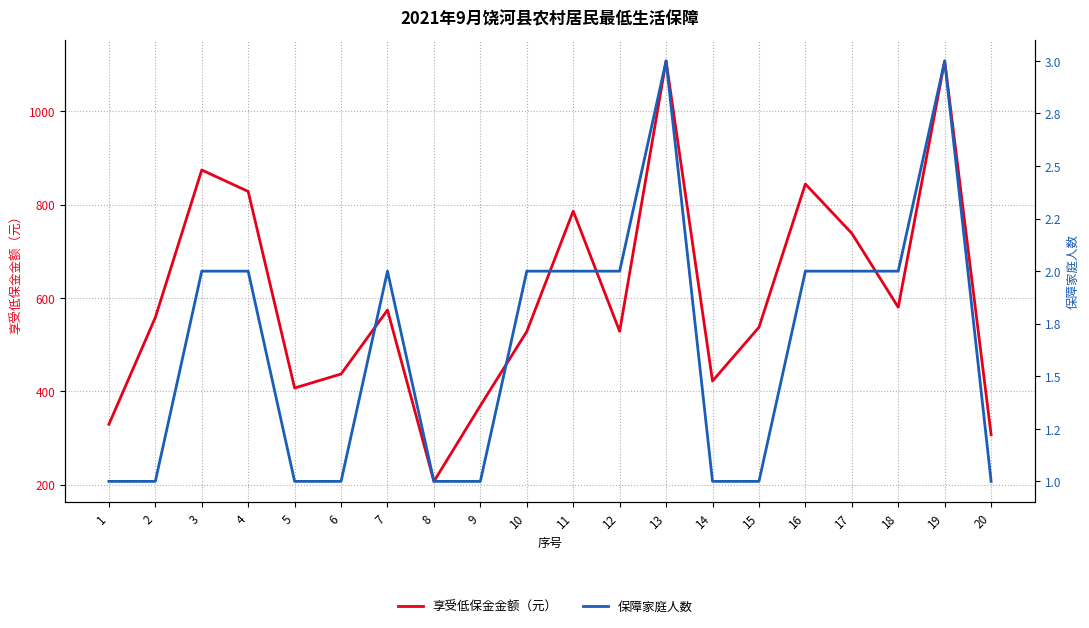

True or false: 保障家庭人数 and 享受低保金金额（元） cross at least once.

False